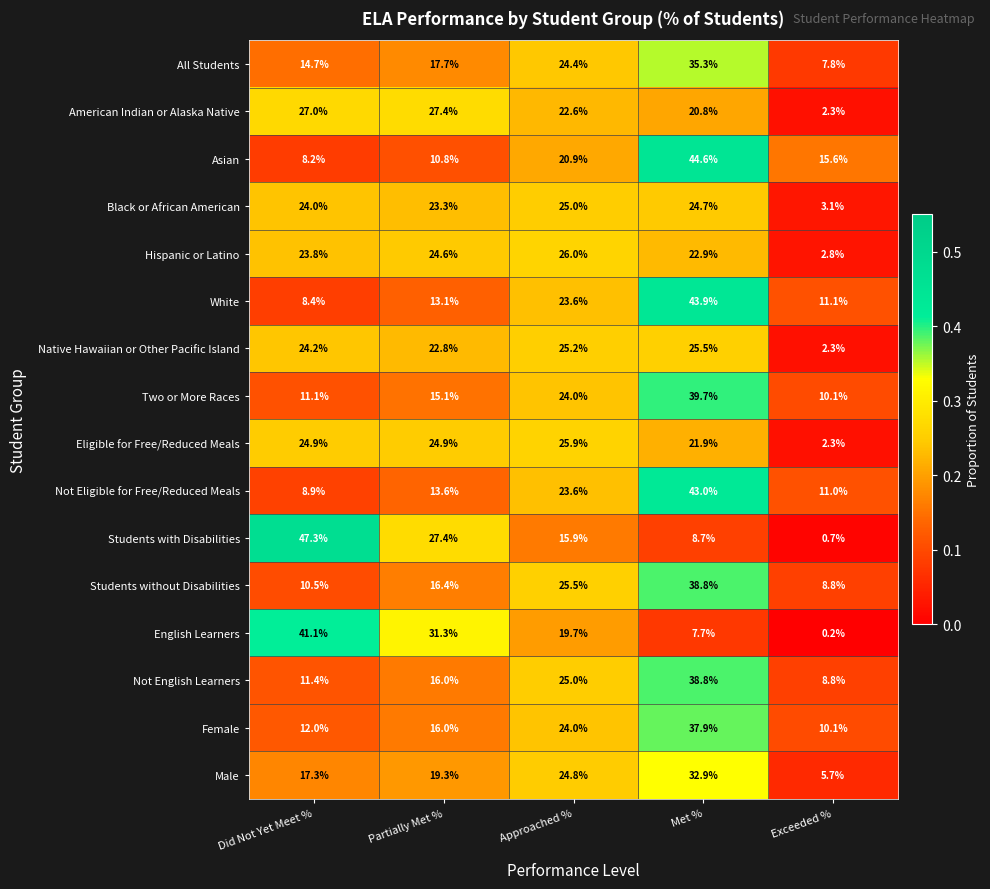

Which series has the widest spread of values?

Students with Disabilities